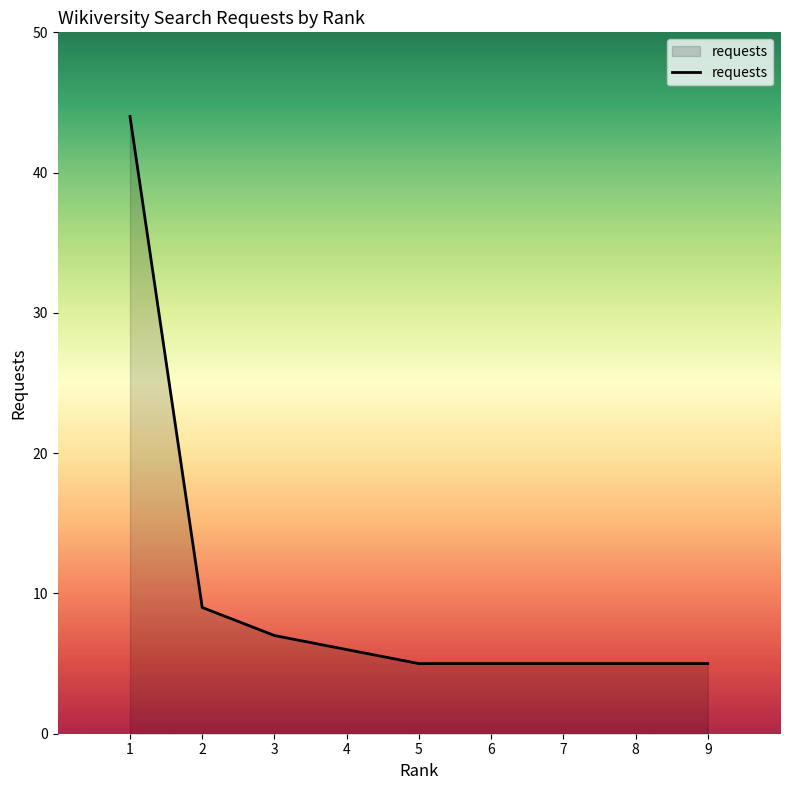

What is the minimum value shown in the chart?

5